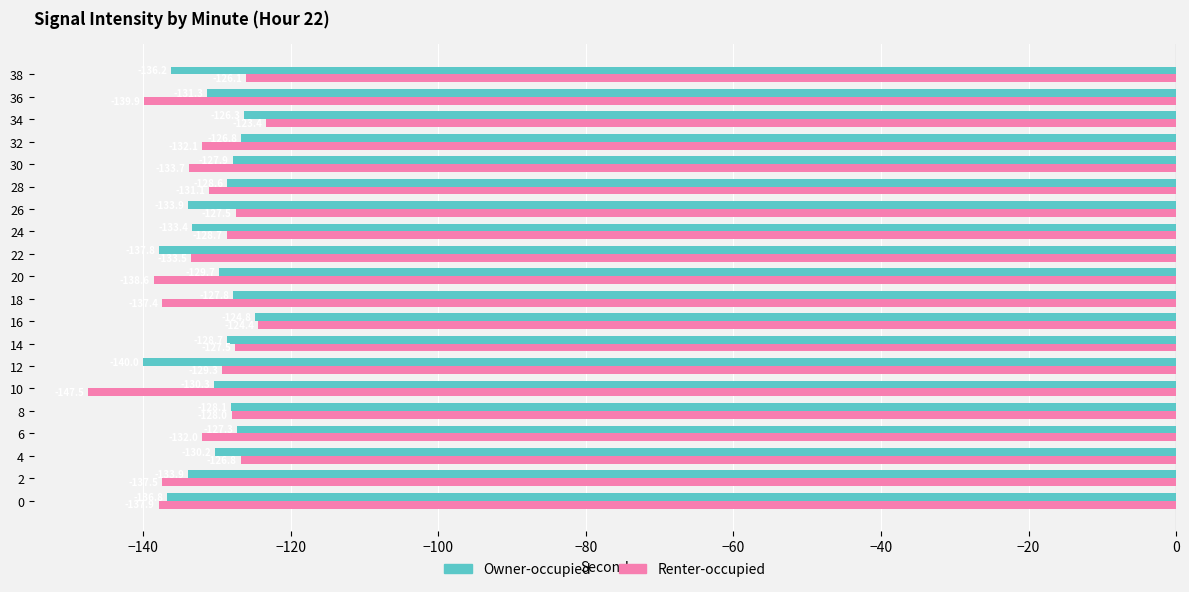

The value of Owner-occupied at 24 is -62.4. True or false?

False